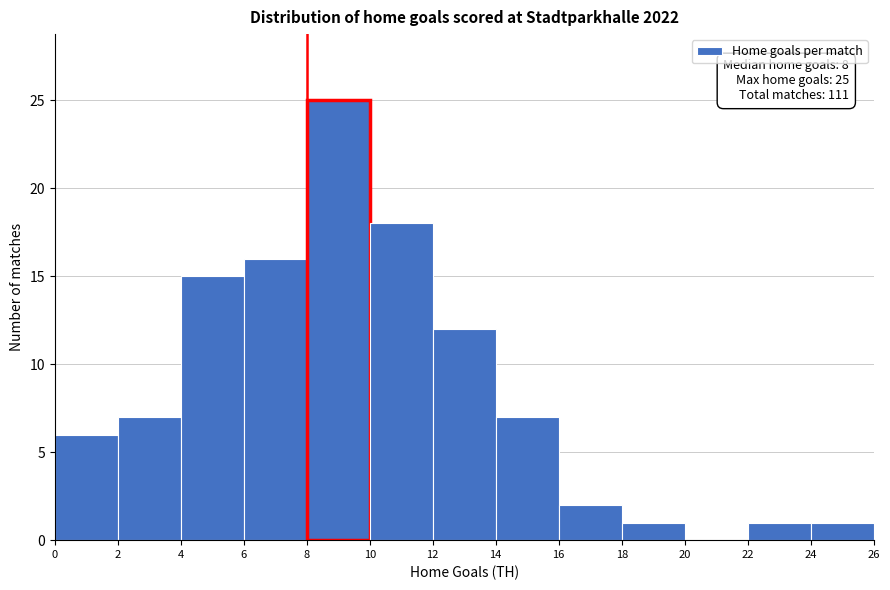

Which range on the x-axis has the tallest bar?

8 to 10